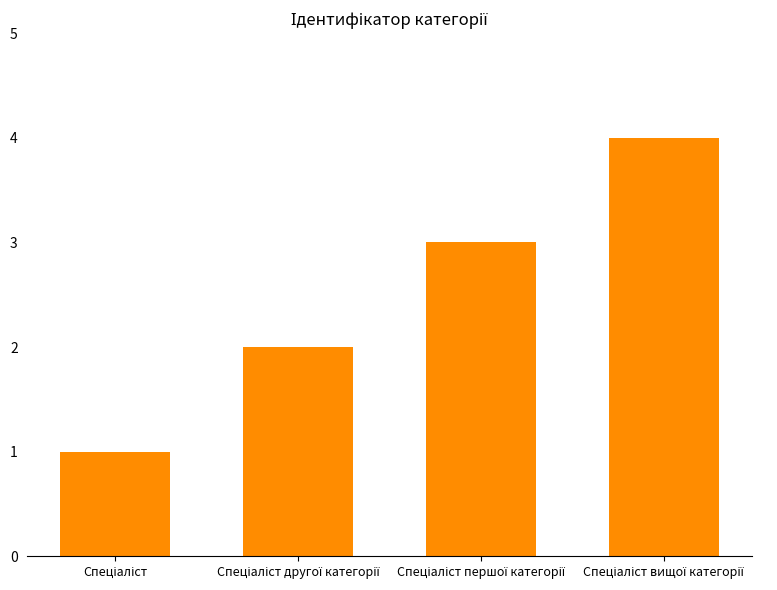

What is the maximum value shown in the chart?

4